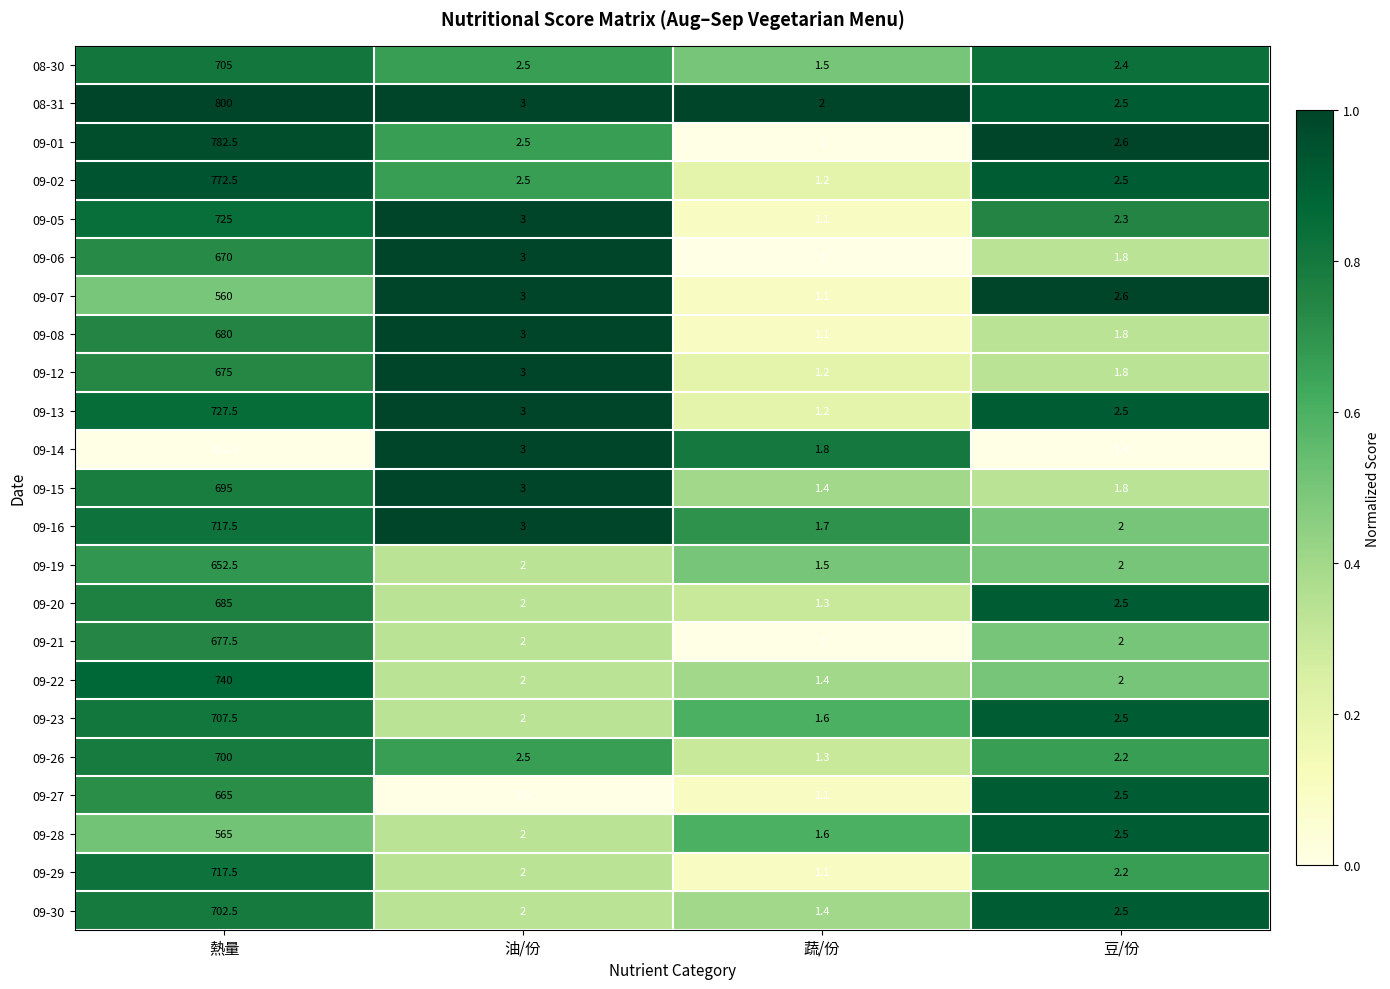

What value does the 09-01 series have at 豆/份?

2.6